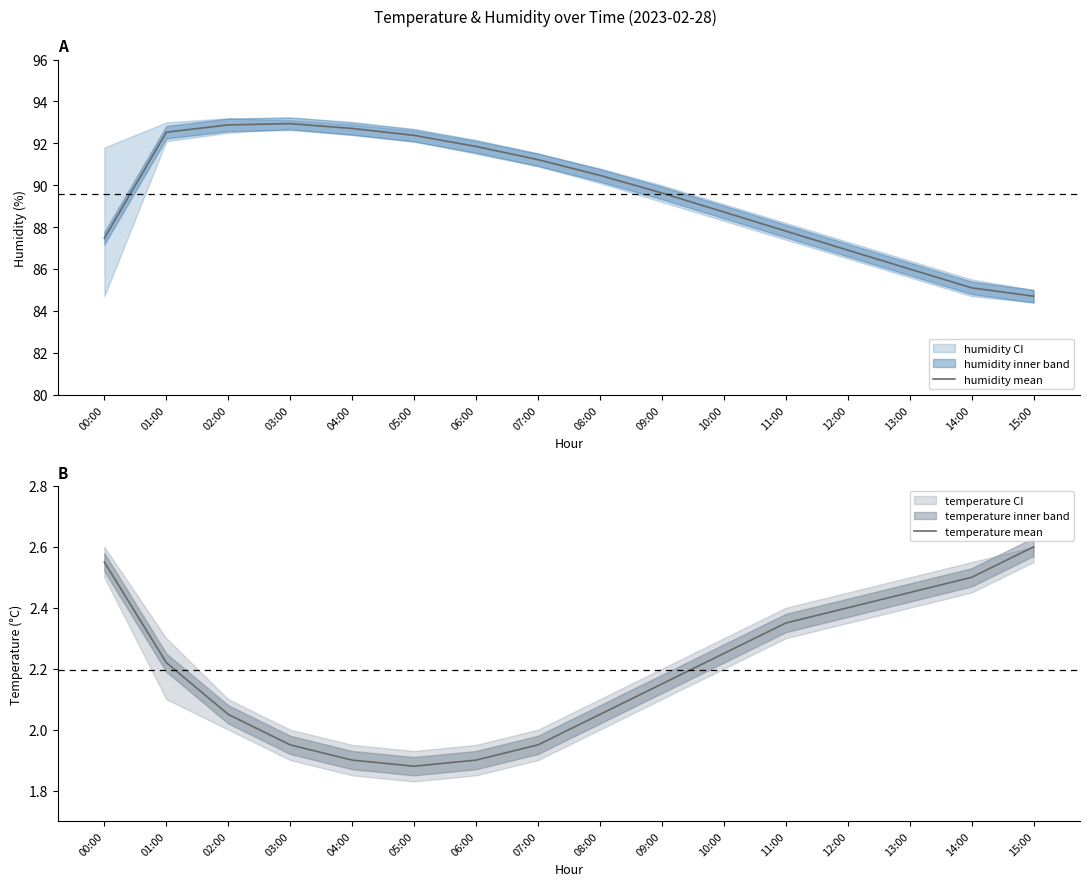

What is the label of the 2nd point from the left?

01:00